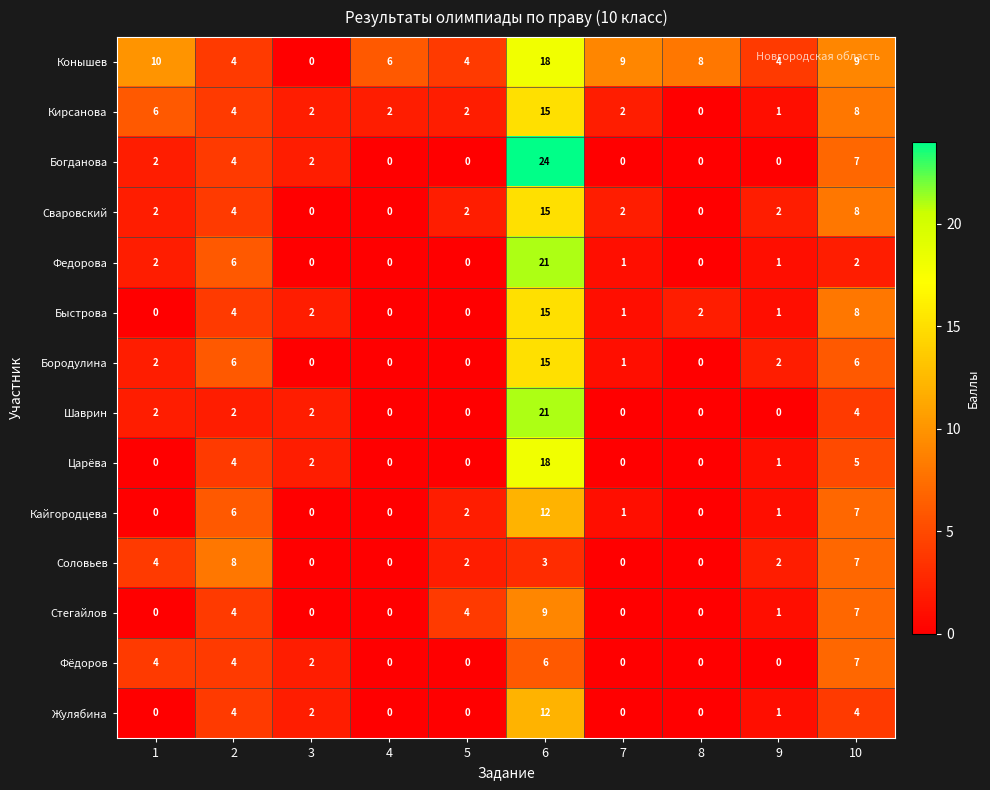

How many values in the Сваровский series are below 2?

3